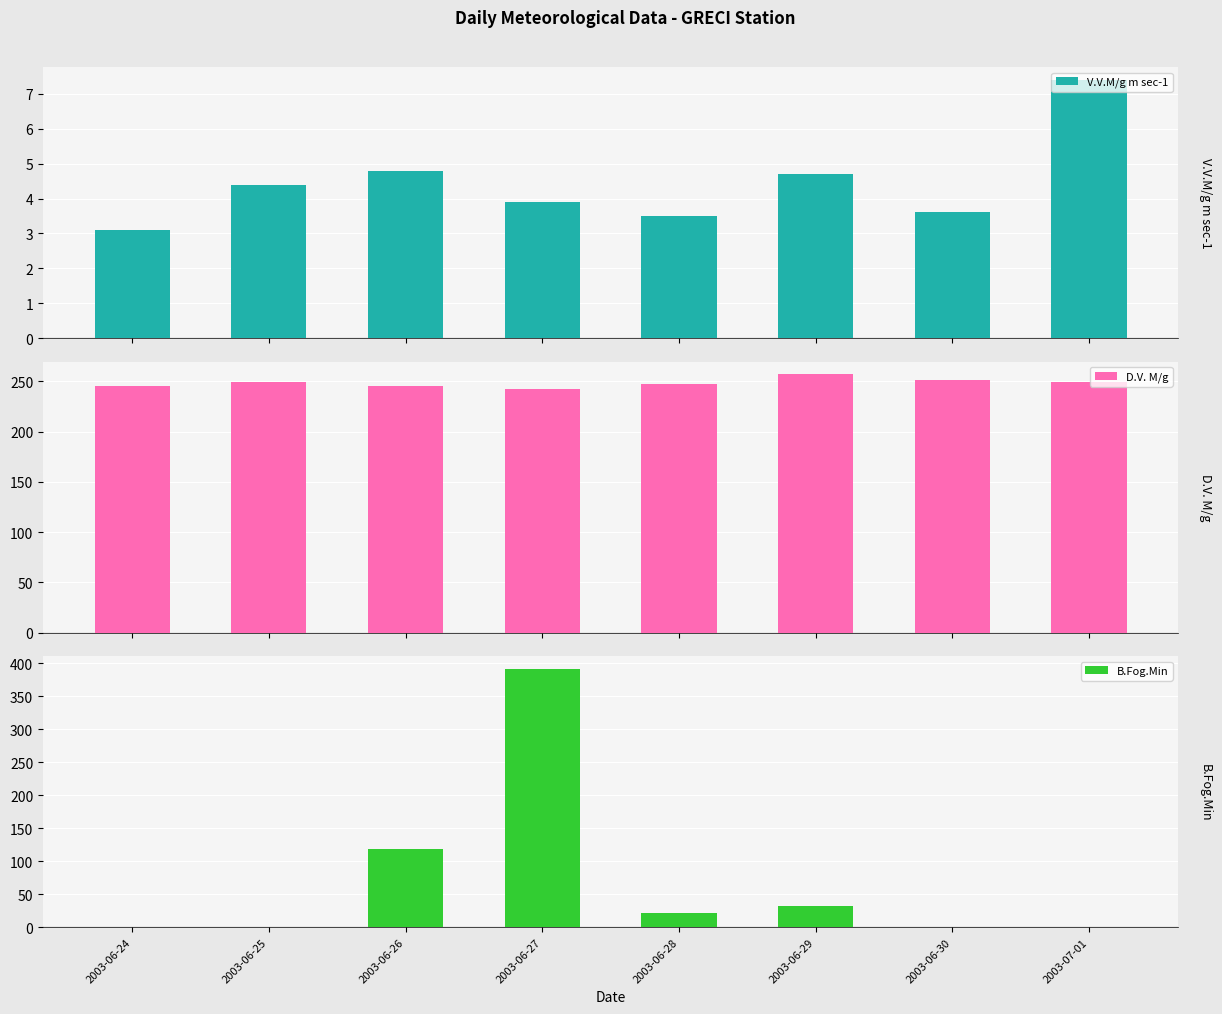

What are all the series names shown in the legend?

V.V.M/g m sec-1, D.V. M/g, B.Fog.Min